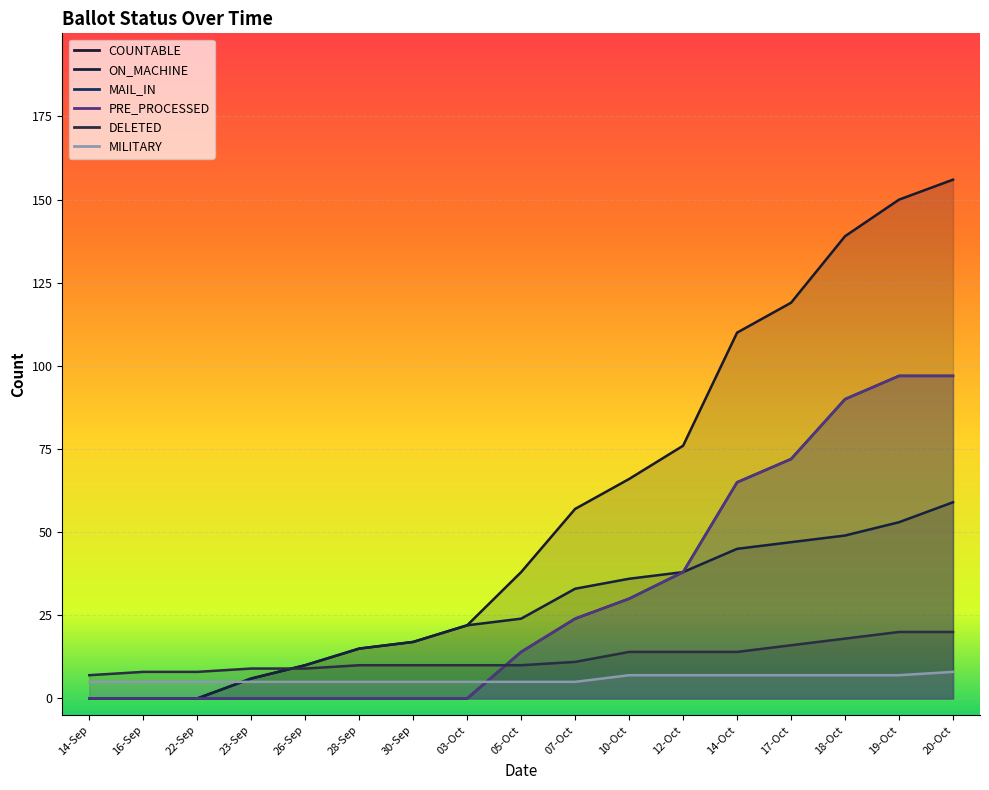

What are all the series names shown in the legend?

COUNTABLE, ON_MACHINE, MAIL_IN, PRE_PROCESSED, DELETED, MILITARY